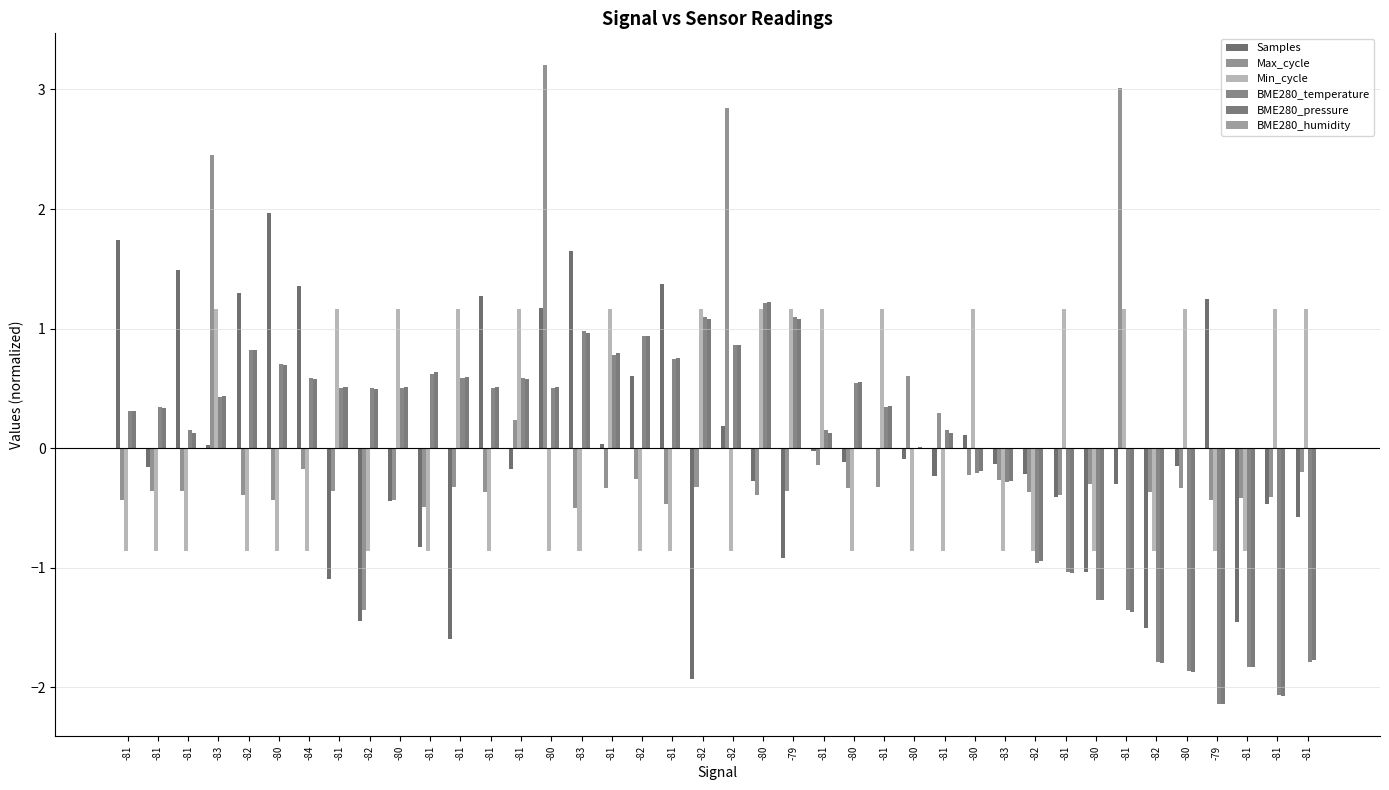

Does the chart contain stacked bars?

No